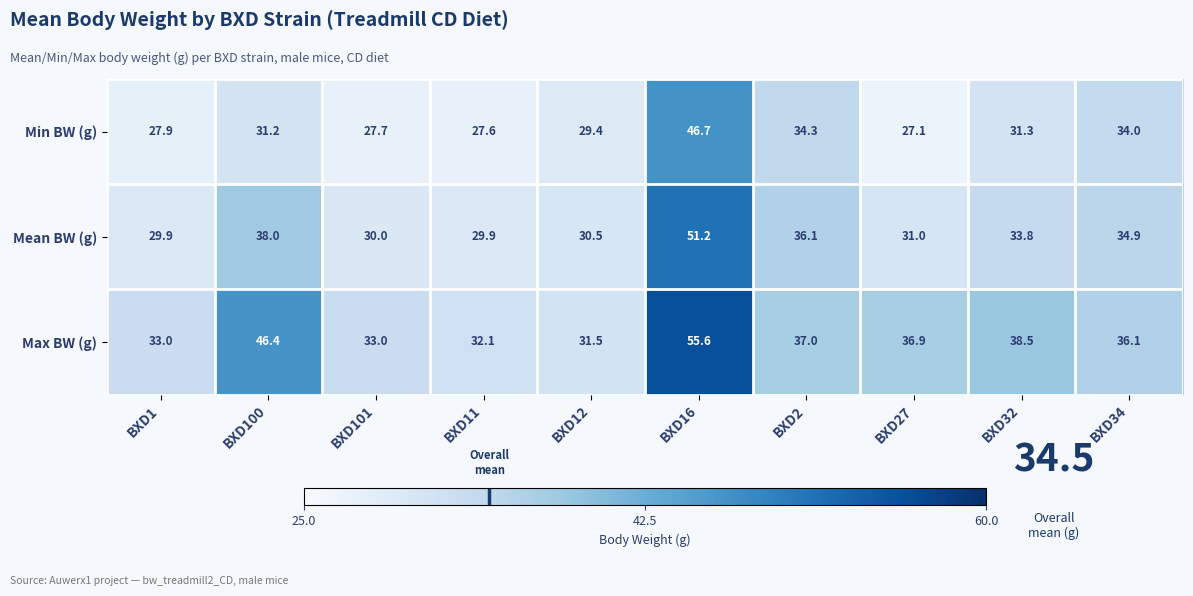

How many distinct data groups are displayed?

3